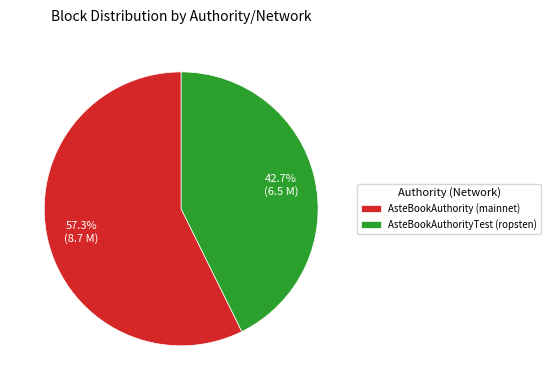

How many segments does this pie chart have?

2